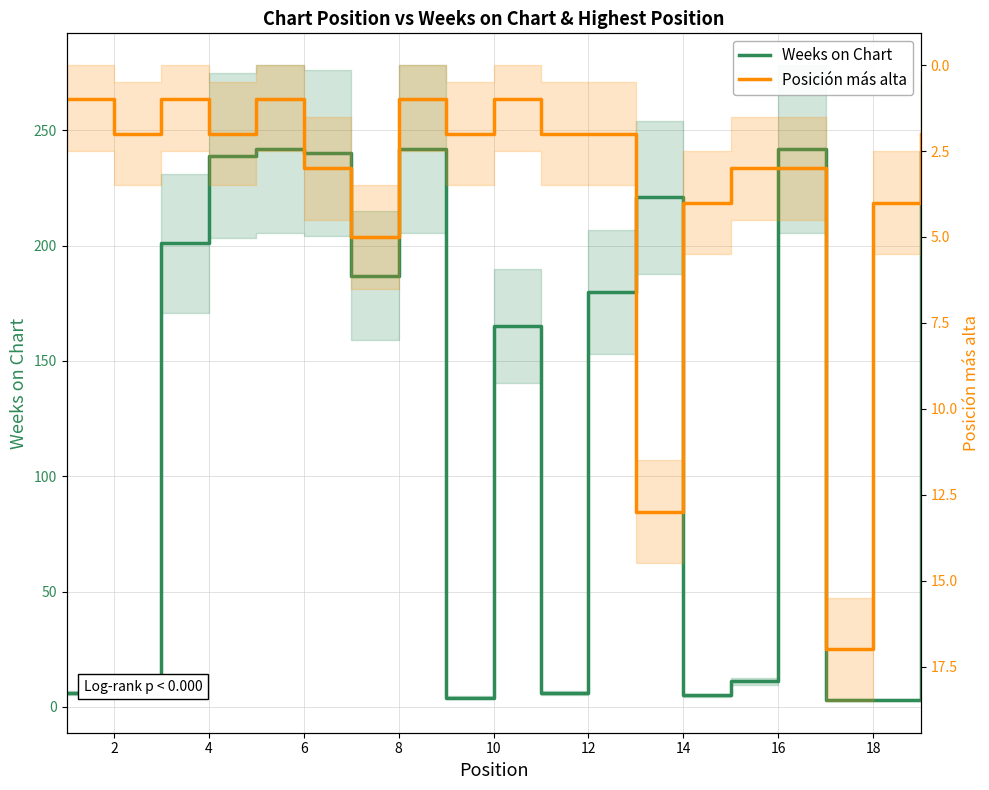

How many data points in Weeks on Chart are less than 180?

9